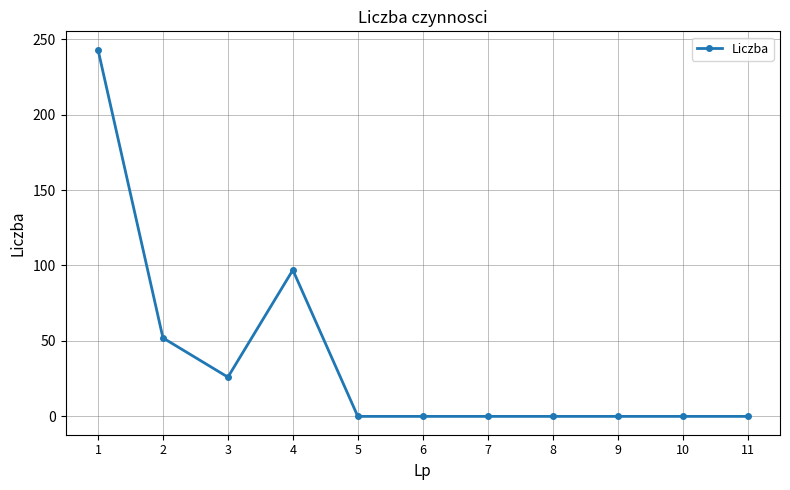

What is the change in value from 1 to 9?

-243